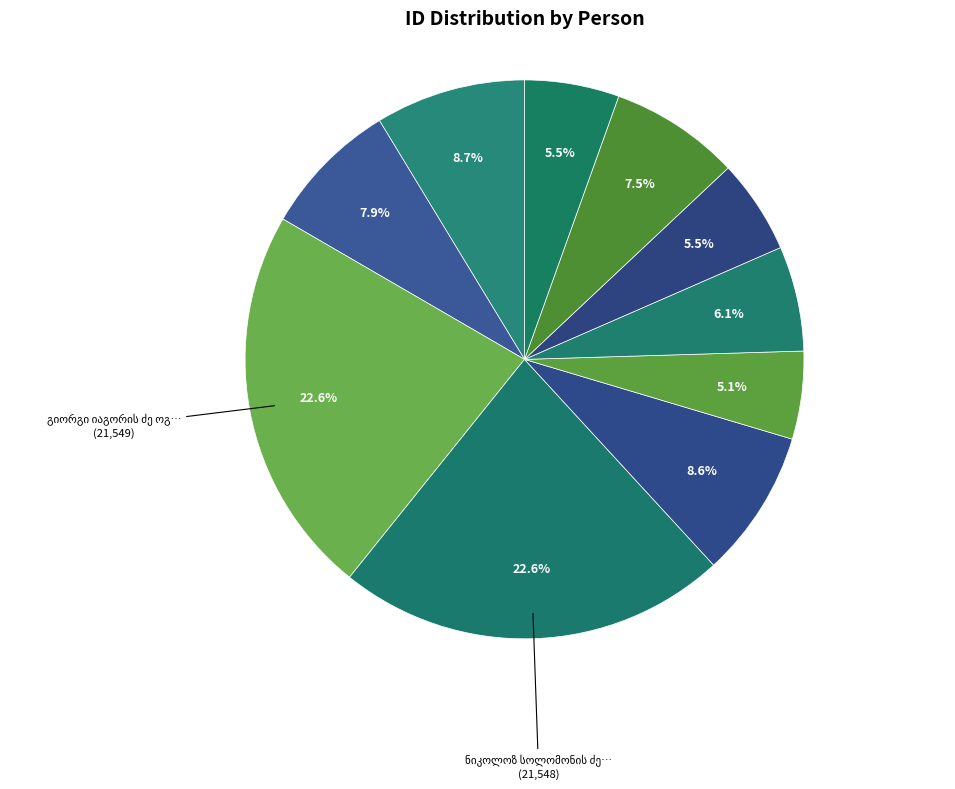

The ვლადიმერ ალექსანდრეს ძე რატიშვილი slice represents 6% of the pie. True or false?

True